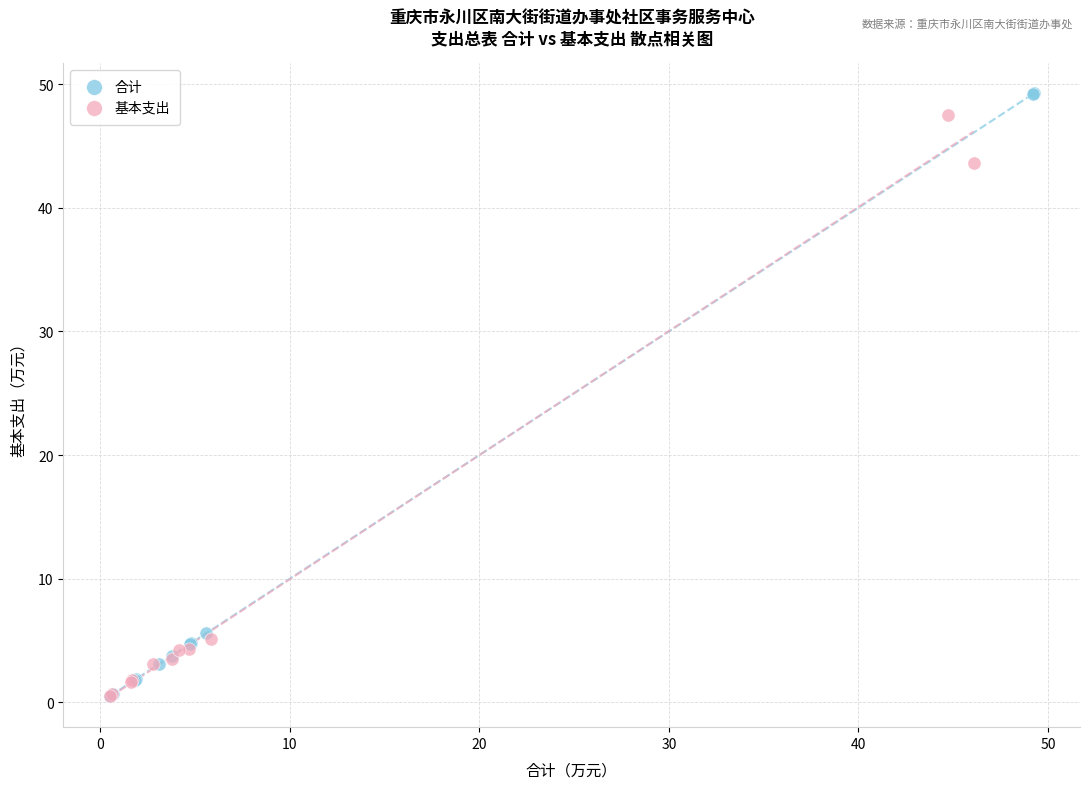

Which series has the largest Y range (max minus min)?

合计